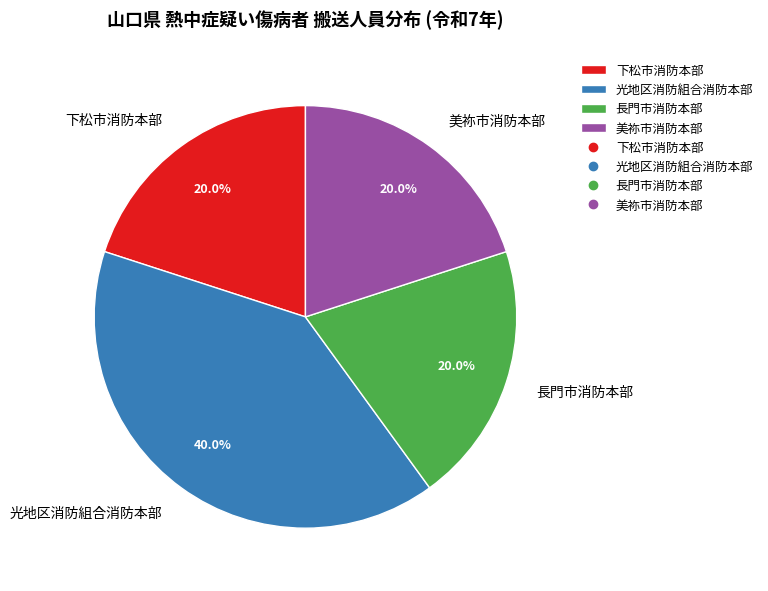

Is it true that 美祢市消防本部 is 30% of the pie?

False